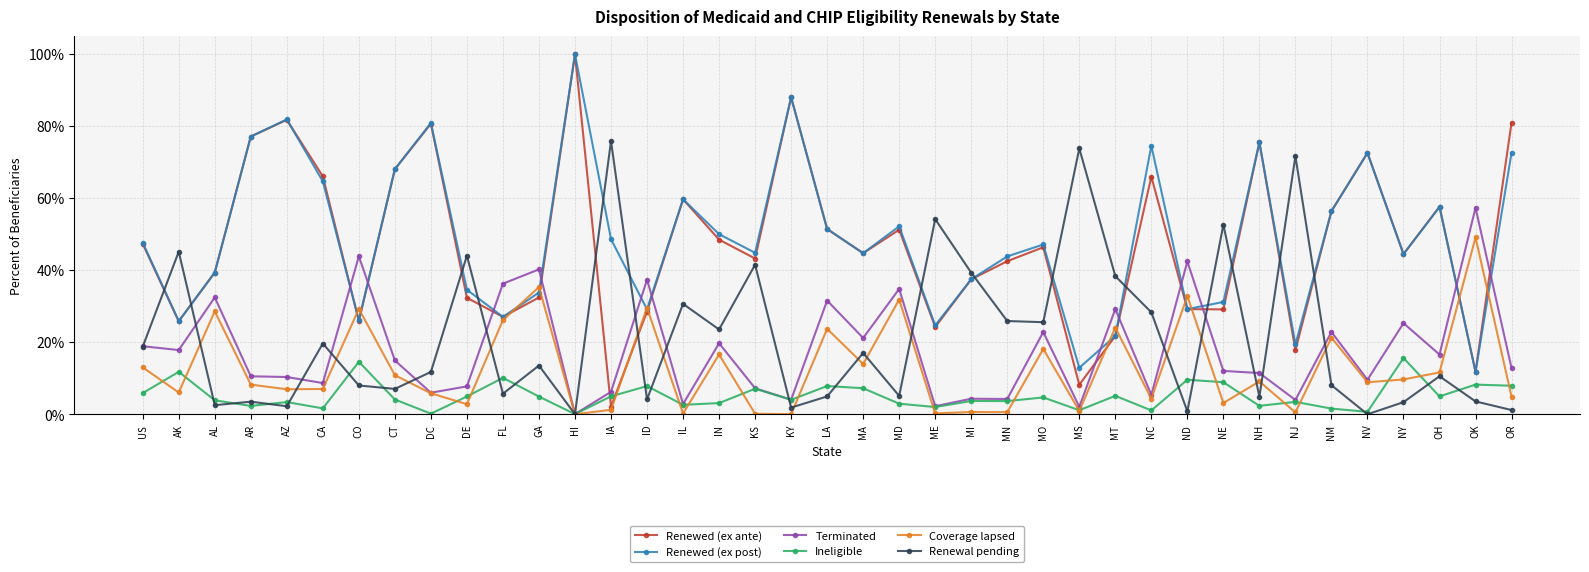

Is this an area chart (filled region under the line)?

No